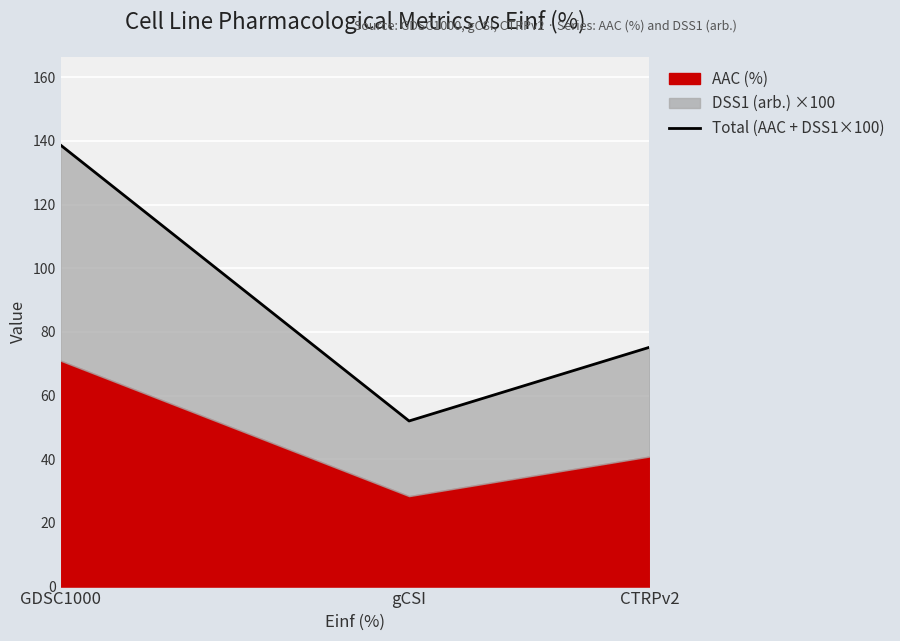

The chart shows a value of 138.7 at GDSC1000. True or false?

True